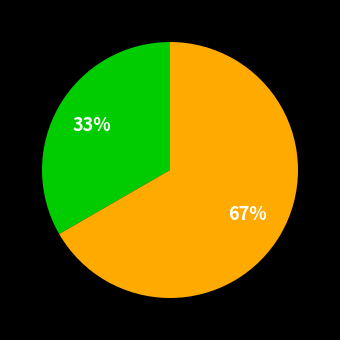

Is there any slice that represents more than half of the pie?

Yes